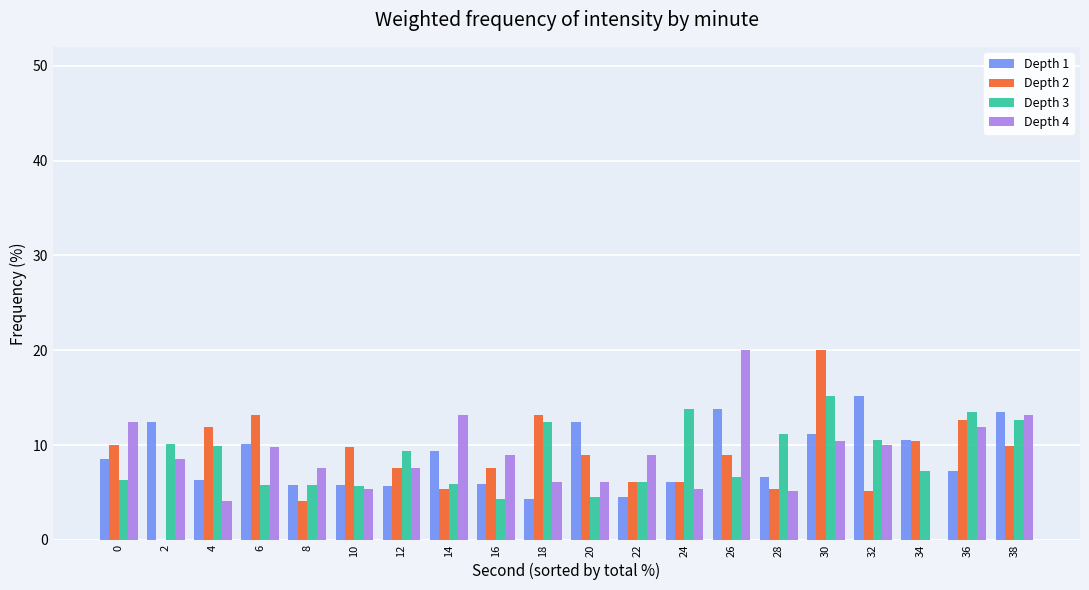

At which category is the sum across all series the highest?

30